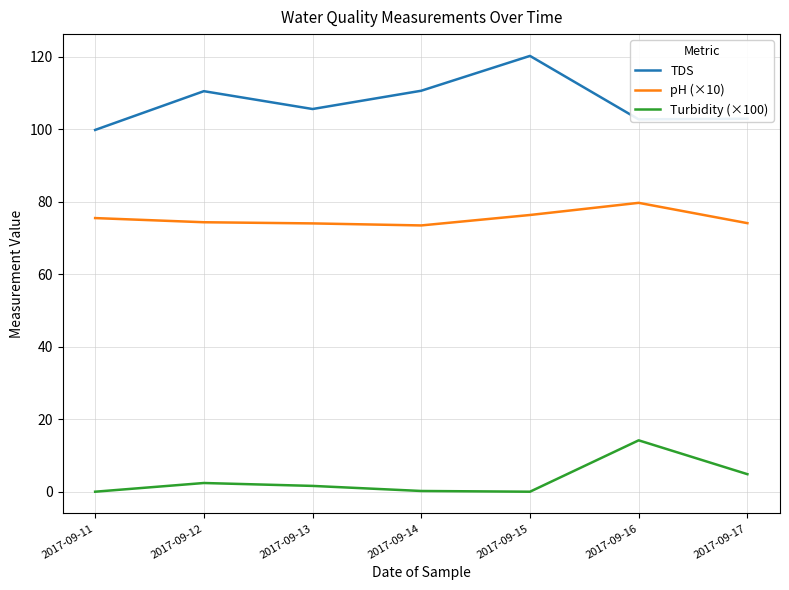

What is the total value across all series at 2017-09-16?

196.5